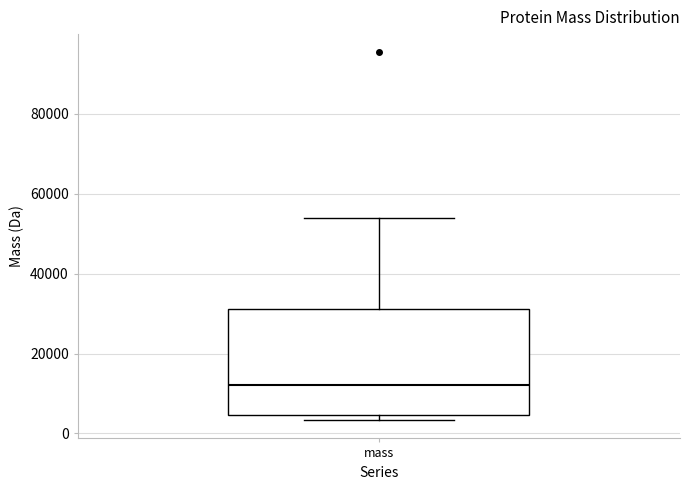

Where is the upper edge of the box for mass on the y-axis? The values are not printed on the chart, so give them approximately, as read against the axis.

32000